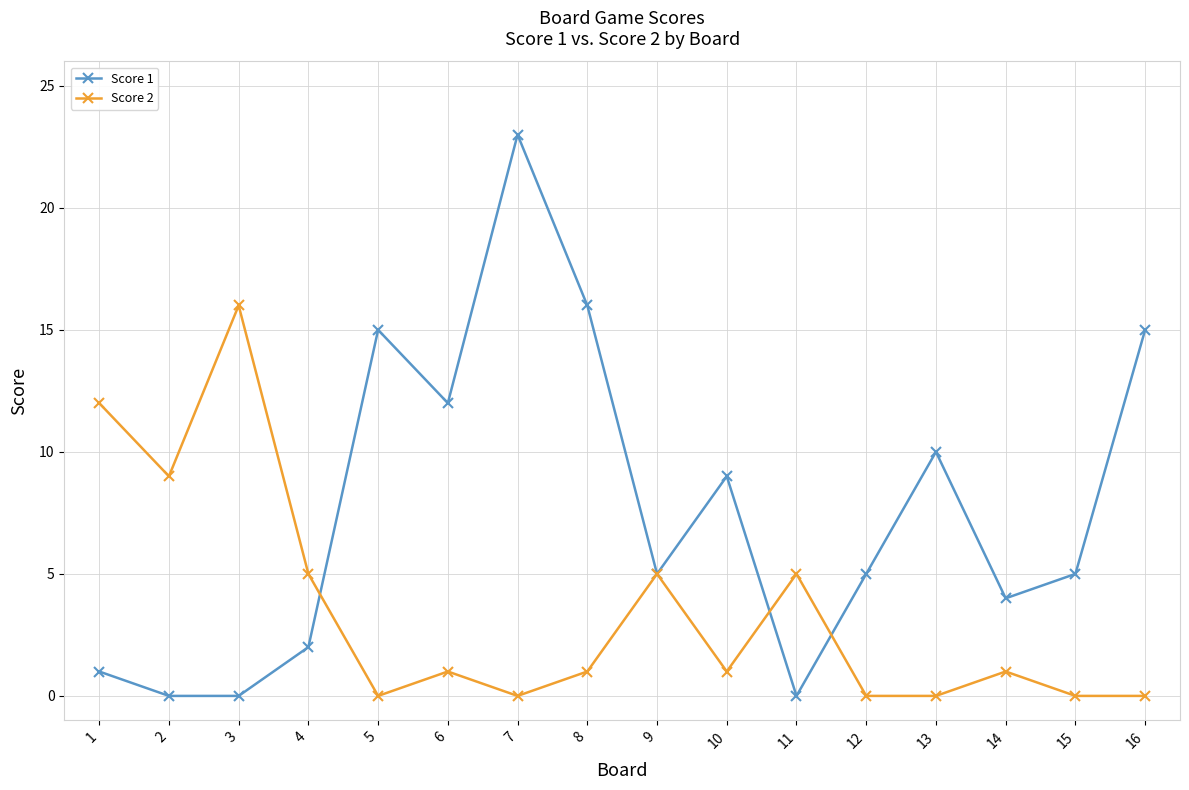

True or false: Score 2 and Score 1 cross at least once.

True